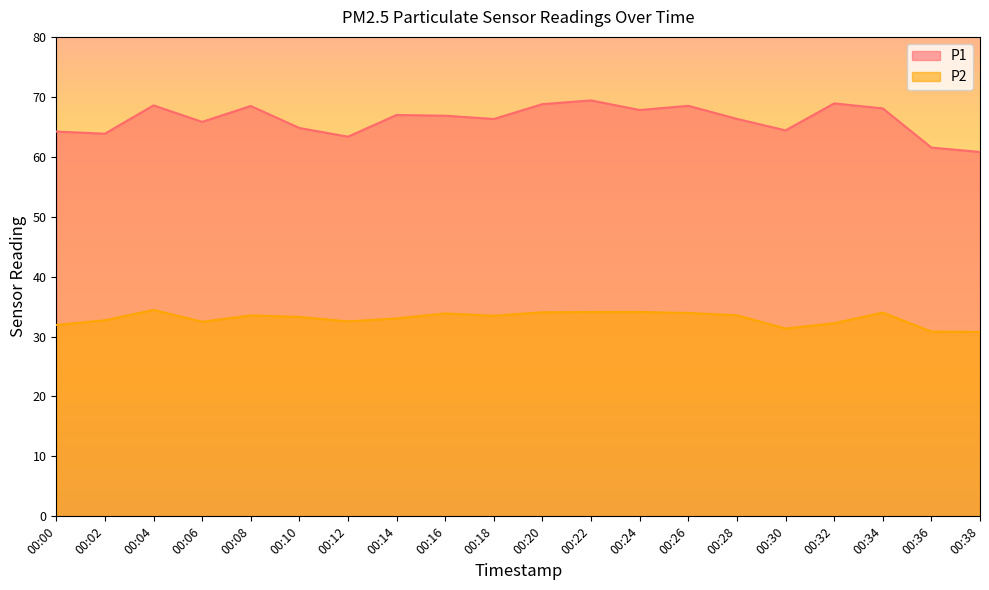

True or false: P2 and P1 intersect in this chart.

False